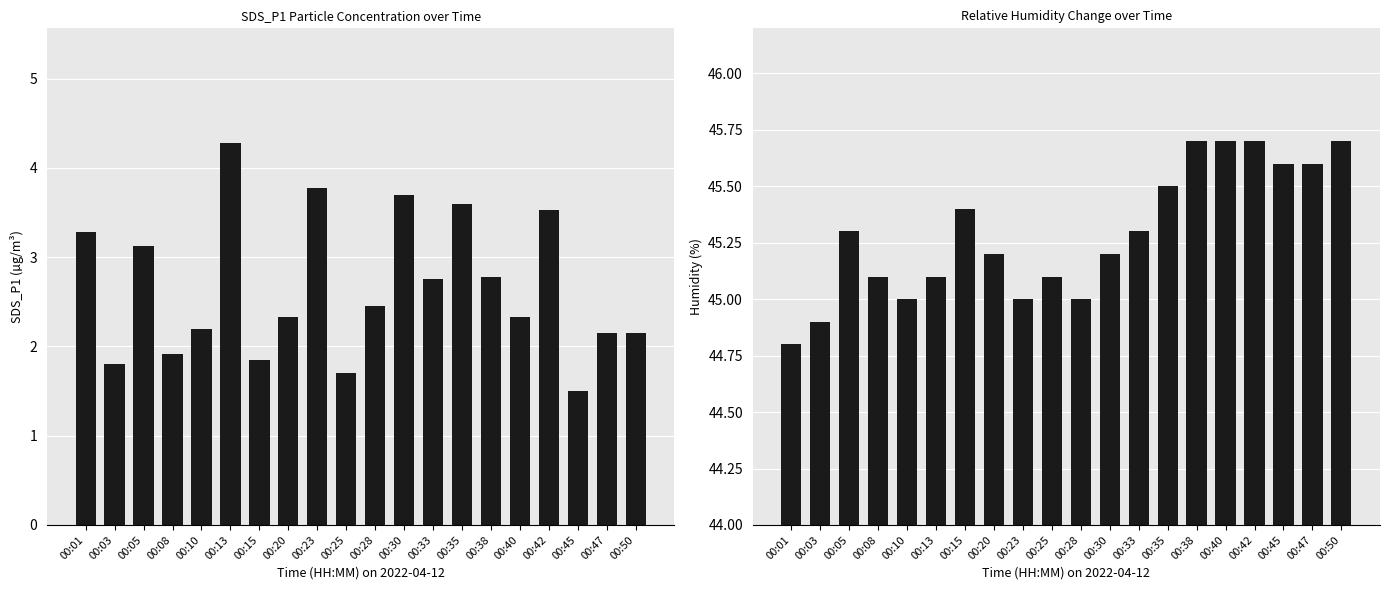

Reading right to left, what are all the values shown in this chart?

SDS_P1: 00:50=2.1	00:47=2.1	00:45=1.5	00:42=3.5	00:40=2.3	00:38=2.8	00:35=3.6	00:33=2.8	00:30=3.7	00:28=2.5	00:25=1.7	00:23=3.8	00:20=2.3	00:15=1.9	00:13=4.3	00:10=2.2	00:08=1.9	00:05=3.1	00:03=1.8	00:01=3.3
Humidity: 00:50=45.7	00:47=45.6	00:45=45.6	00:42=45.7	00:40=45.7	00:38=45.7	00:35=45.5	00:33=45.3	00:30=45.2	00:28=45.0	00:25=45.1	00:23=45.0	00:20=45.2	00:15=45.4	00:13=45.1	00:10=45.0	00:08=45.1	00:05=45.3	00:03=44.9	00:01=44.8